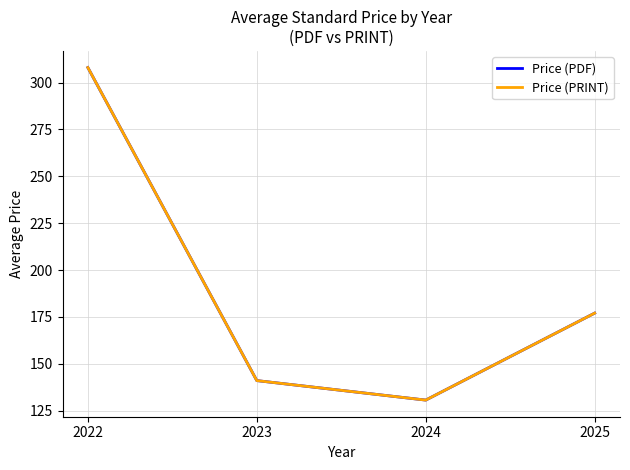

Does the chart have visible grid lines?

Yes